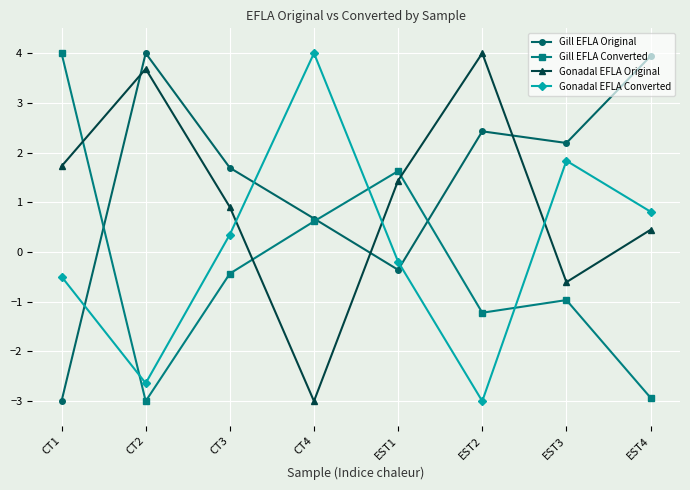

Is it true that Gonadal EFLA Original equals 1.5 at CT3?

False